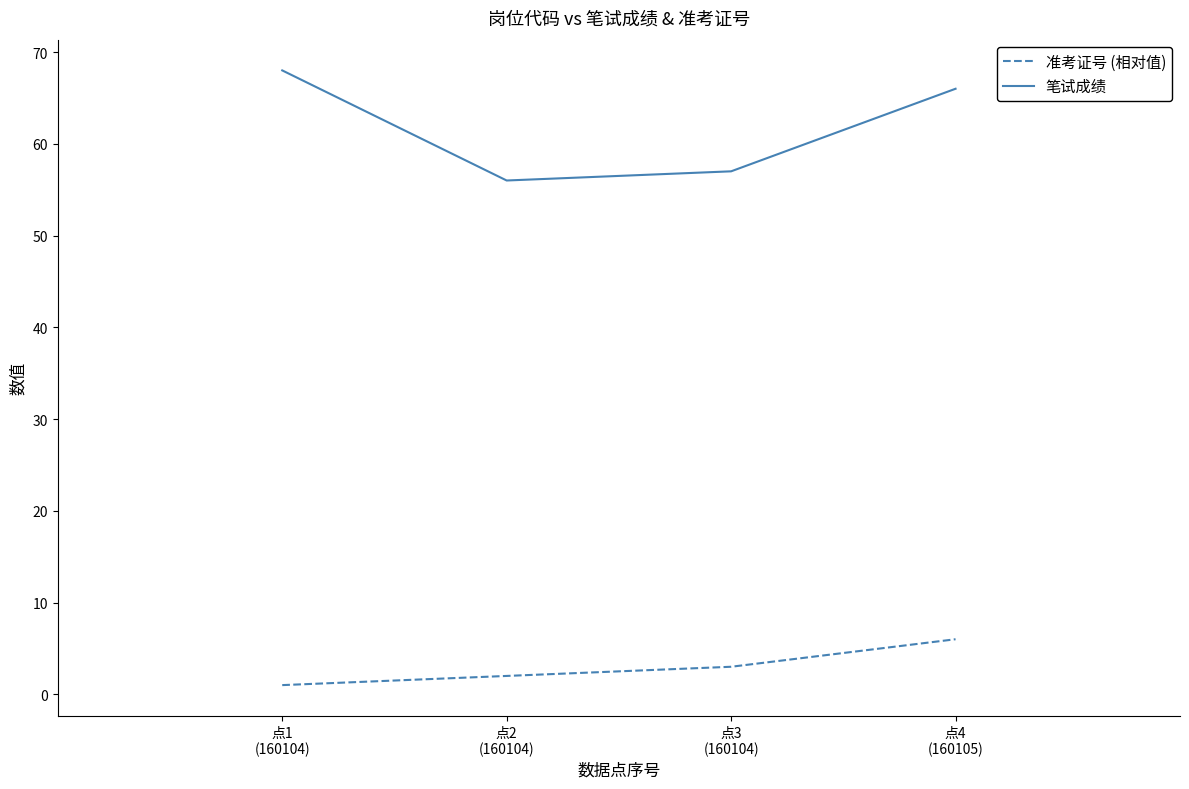

Rank the series by their maximum value, from lowest to highest.

准考证号 (相对值), 笔试成绩